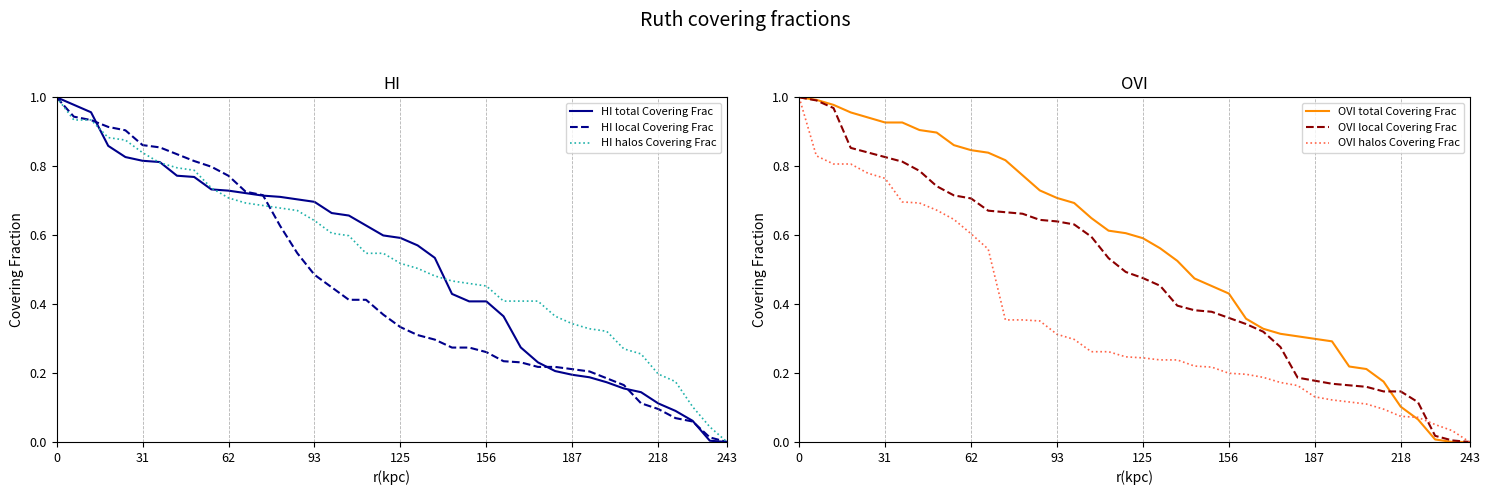

What is the label of the 14th point from the left?

13